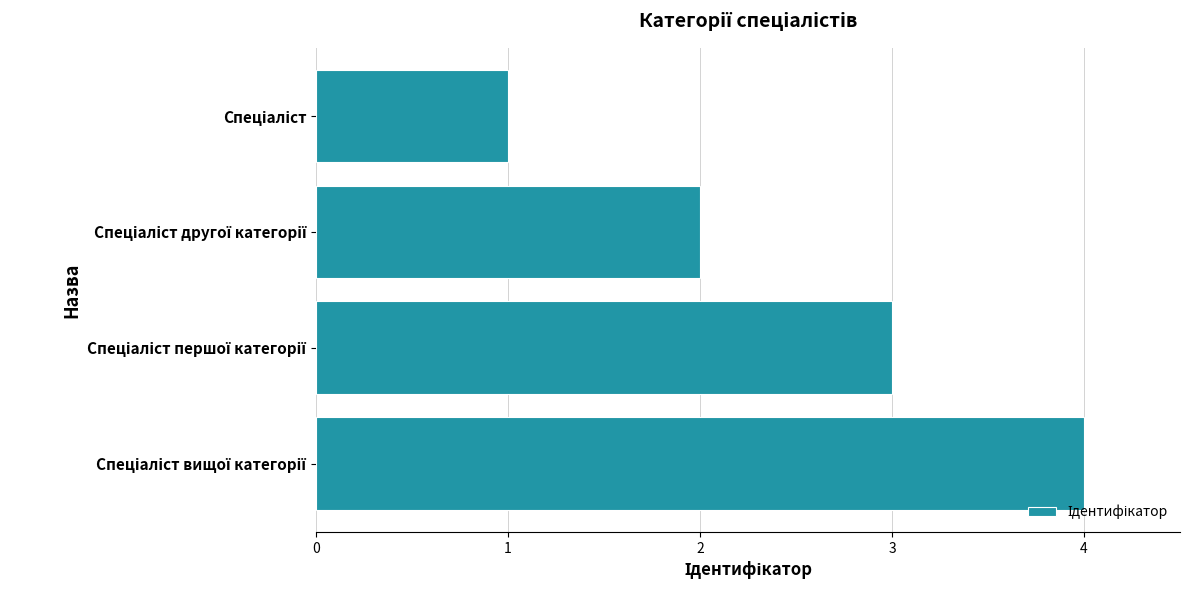

What is the sum of all values?

10